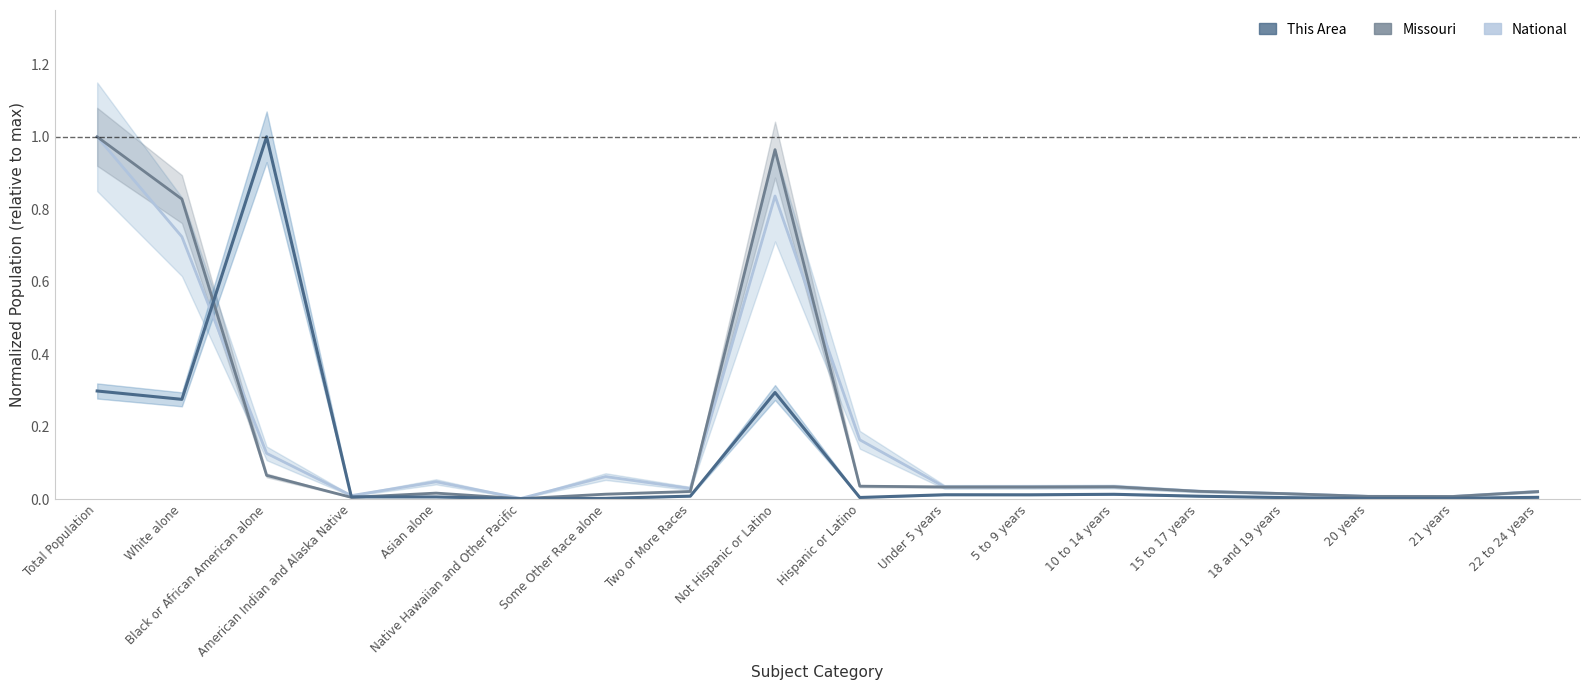

Where is the first local minimum for This Area?

White alone